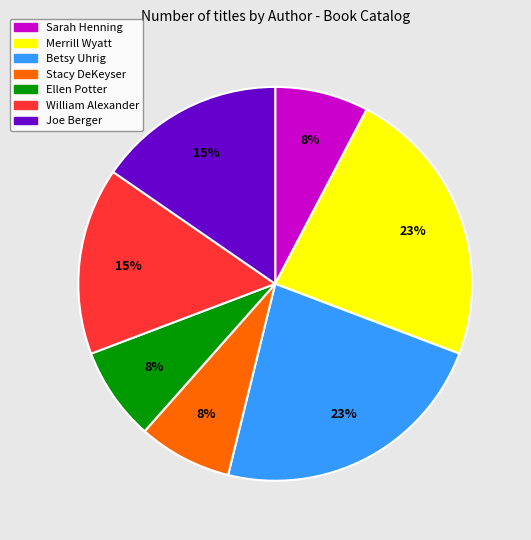

Is Betsy Uhrig the majority of the pie?

No